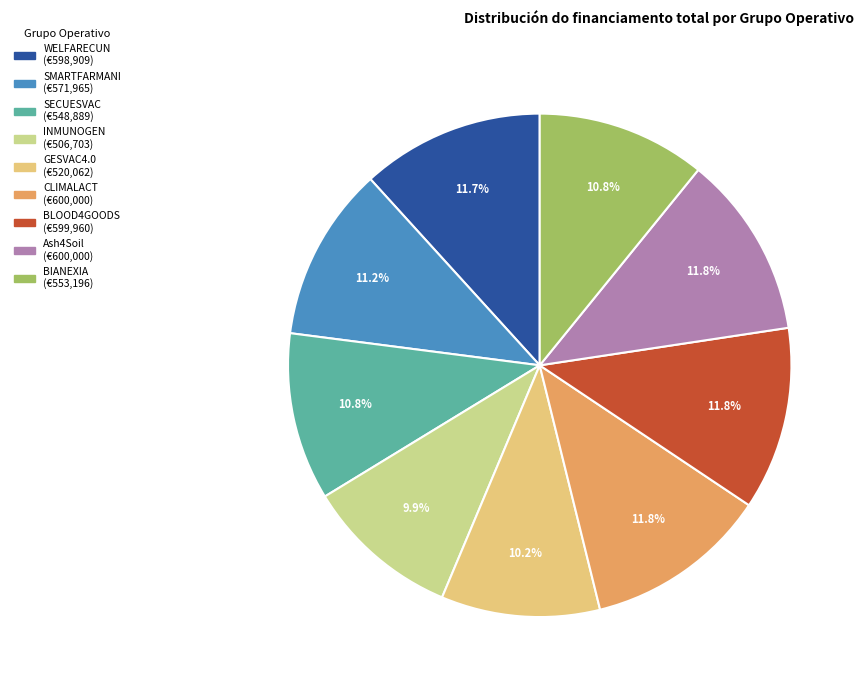

What is the ratio of the value at GESVAC4.0 to the value at WELFARECUN?

0.9